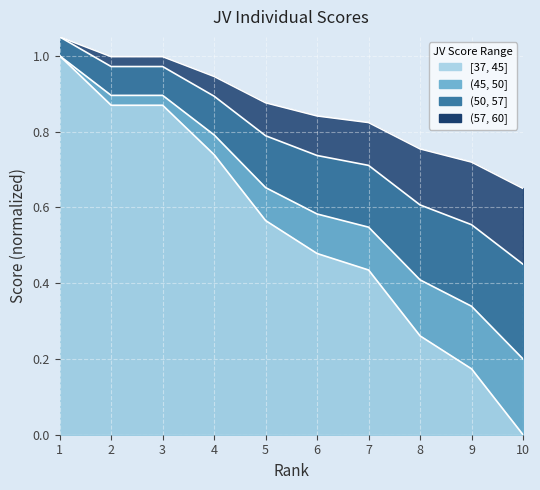

What is the value of the 6th point from the left?

0.8